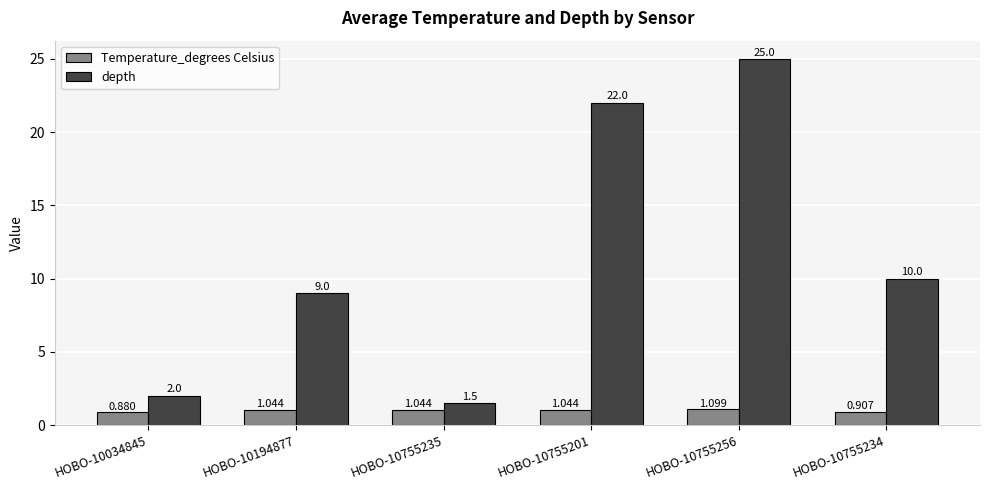

Which series changed the most between HOBO-10194877 and HOBO-10755201?

depth